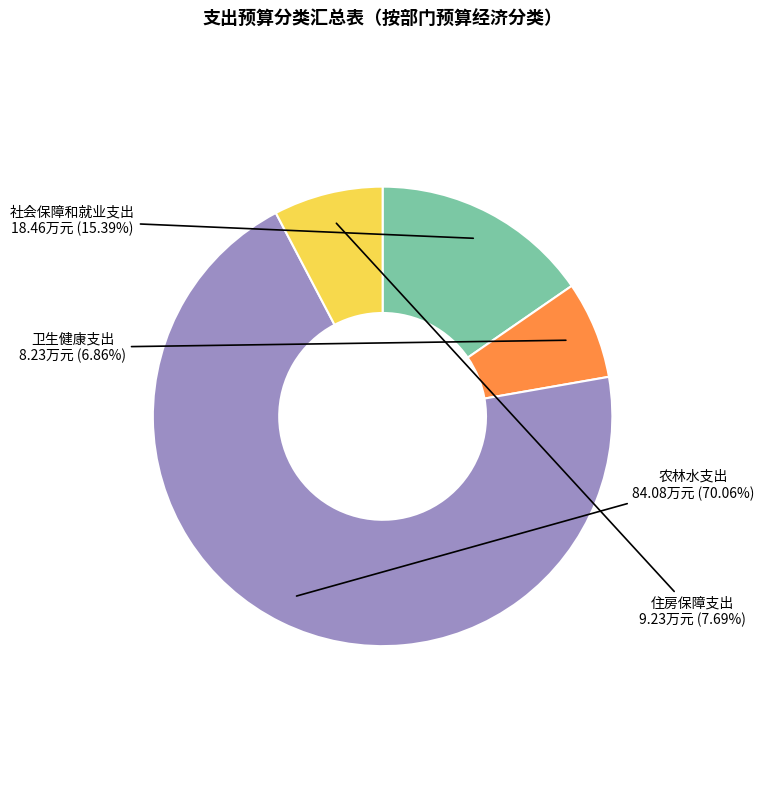

Which category has the biggest portion of the pie?

农林水支出